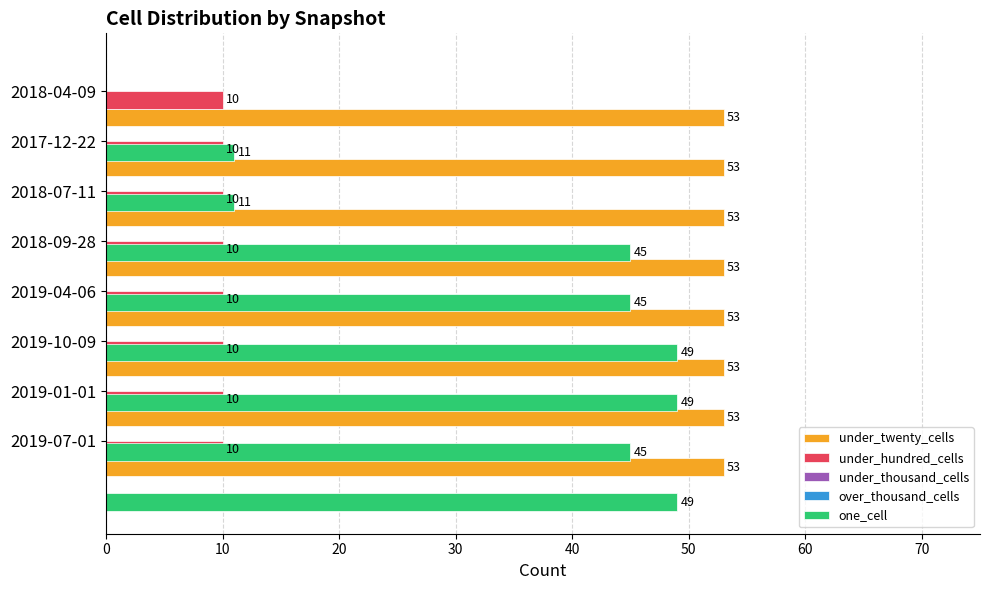

What are all the series names shown in the legend?

under_twenty_cells, under_hundred_cells, under_thousand_cells, over_thousand_cells, one_cell